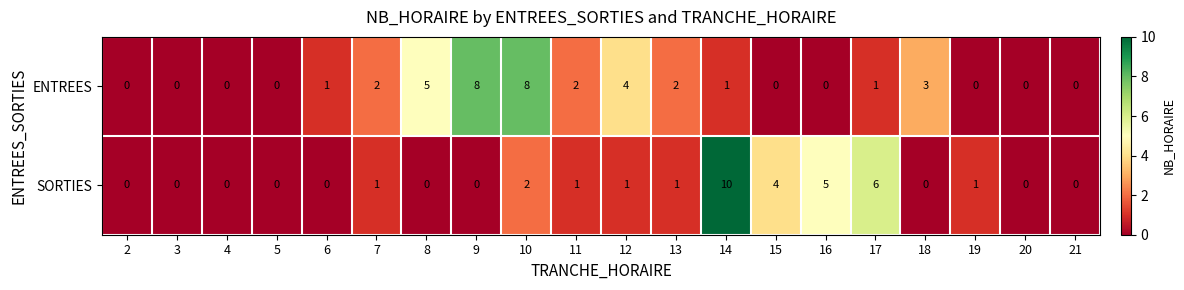

At which label is SORTIES closest to 5?

16